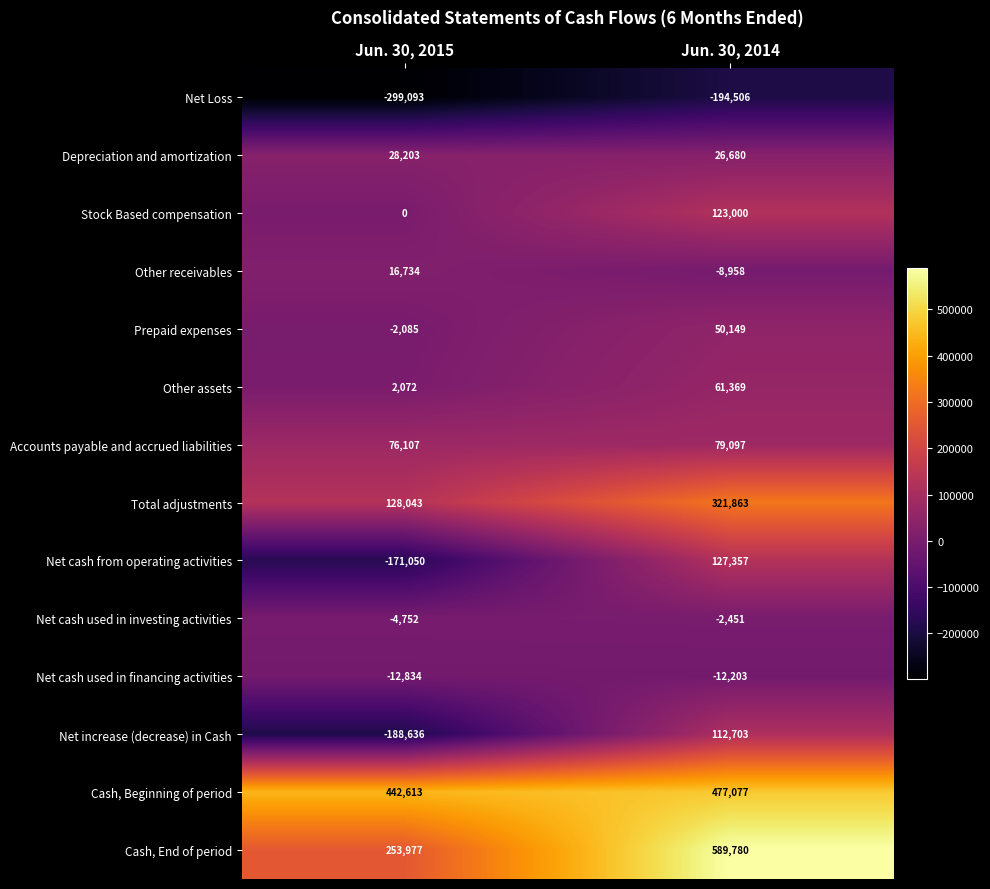

At which category is the sum across all series the highest?

Jun. 30, 2014